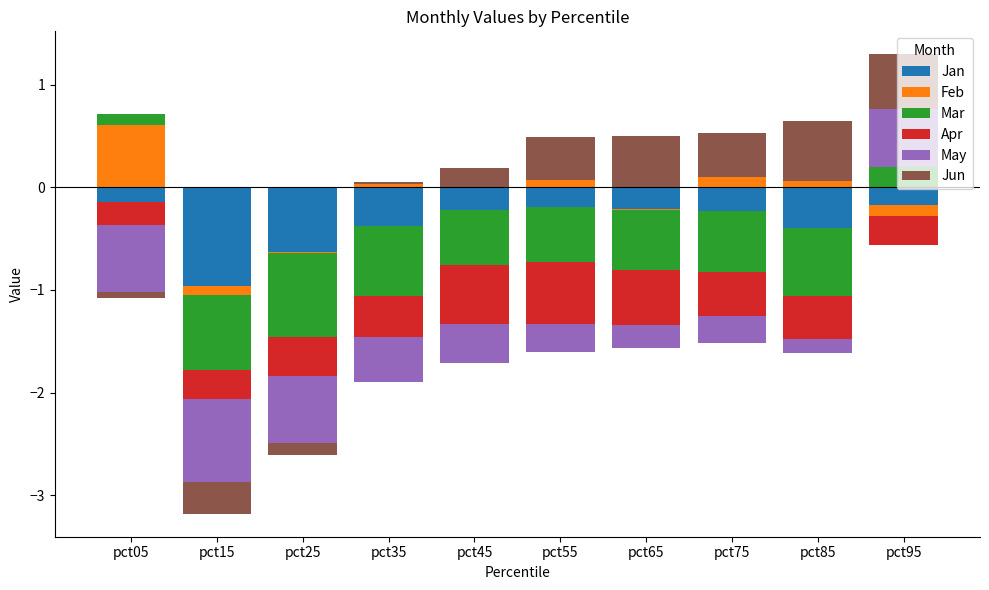

Are the bars horizontal?

No